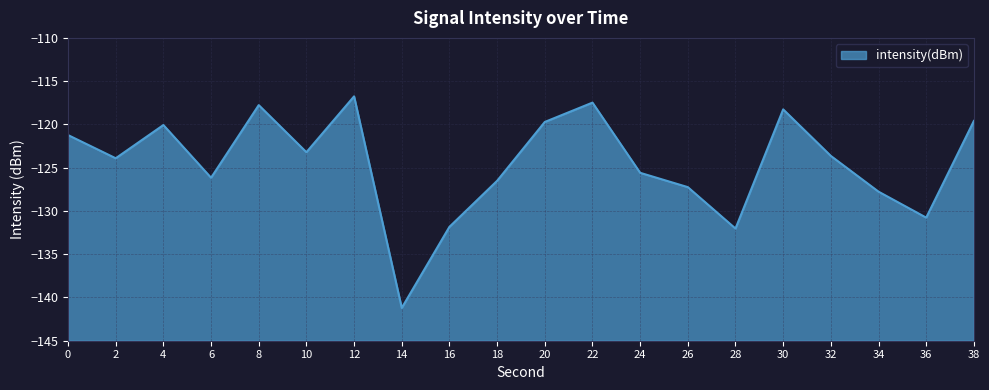

At which label is the value closest to -128?

34